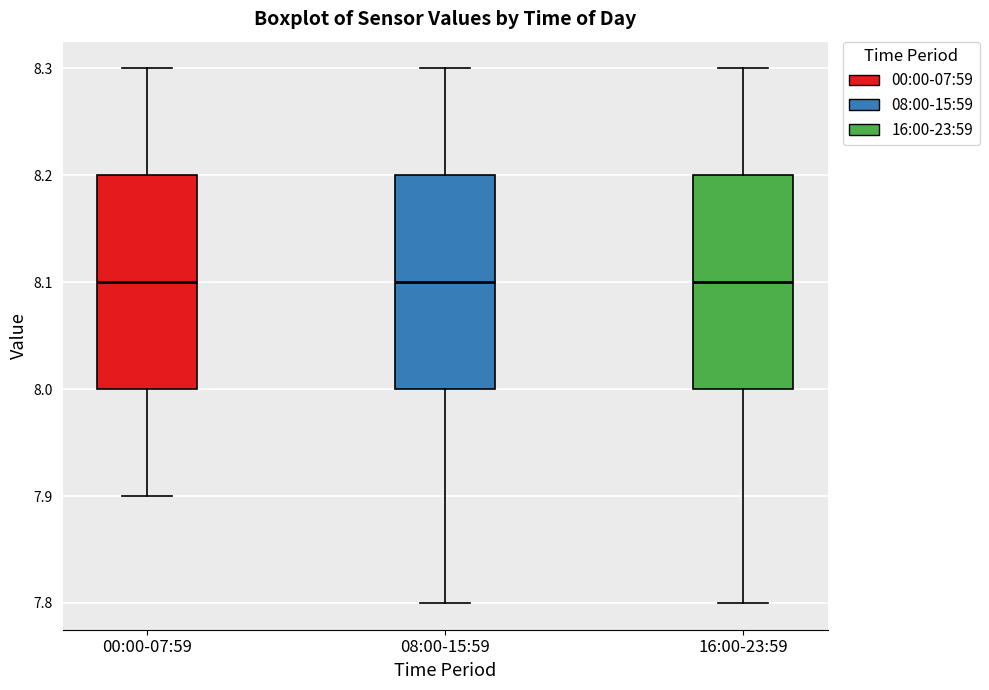

Reading left to right, transcribe this box plot: for each box, give where its median line is, the range the box spans, and where its two whiskers end, as read against the y-axis. The values are not printed on the chart, so give them approximately, as read against the axis.

00:00-07:59: median 8.1, box 8.0 to 8.2, whiskers 7.9 to 8.3
08:00-15:59: median 8.1, box 8.0 to 8.2, whiskers 7.8 to 8.3
16:00-23:59: median 8.1, box 8.0 to 8.2, whiskers 7.8 to 8.3